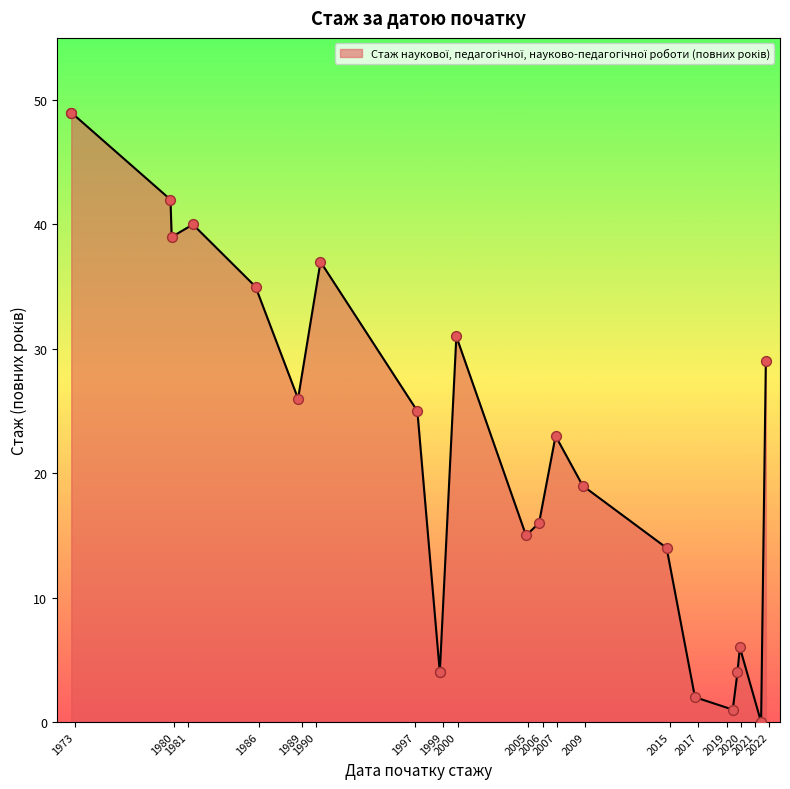

Approximately how many times larger is the value at 1999-11-01 compared to 1997-02-11?

1.2